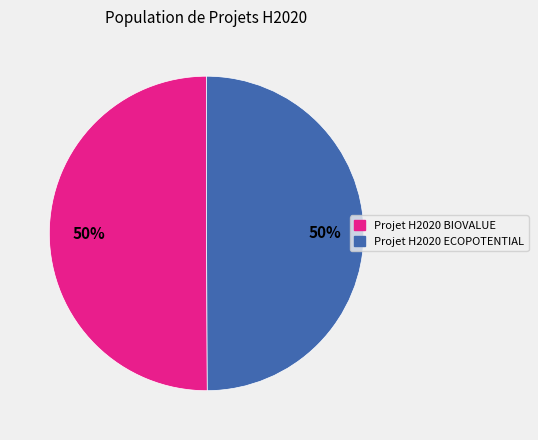

To the nearest percent, what is the combined percentage of Projet H2020 ECOPOTENTIAL and Projet H2020 BIOVALUE?

100%